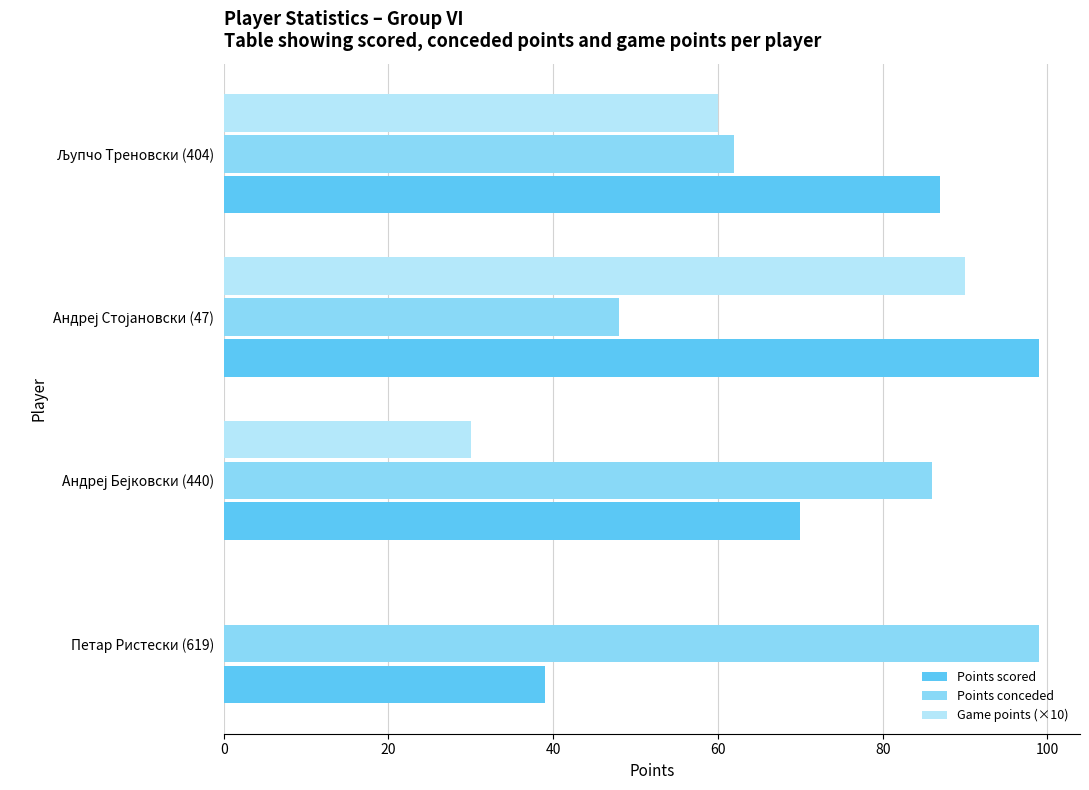

How many categories are shown in the chart?

4